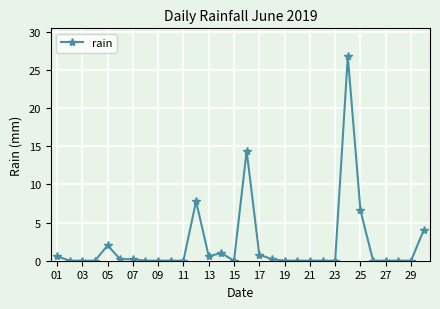

What is the maximum value shown in the chart?

26.8